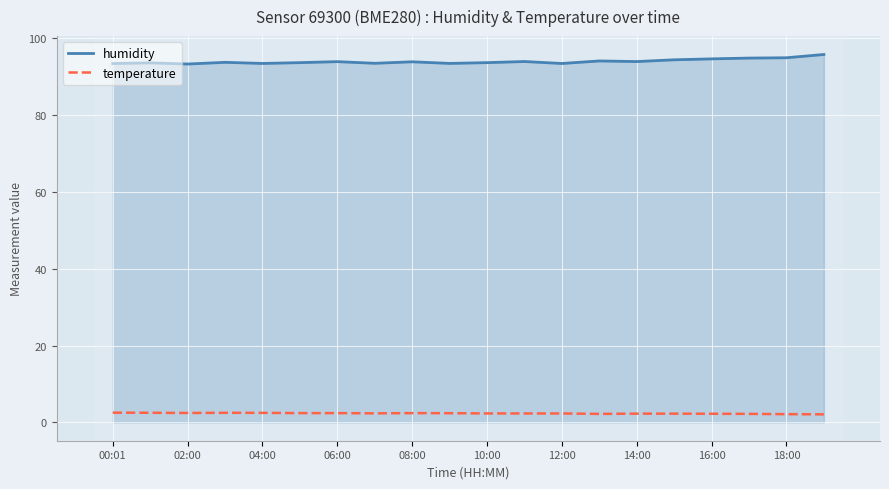

How many lines are shown in the chart?

2